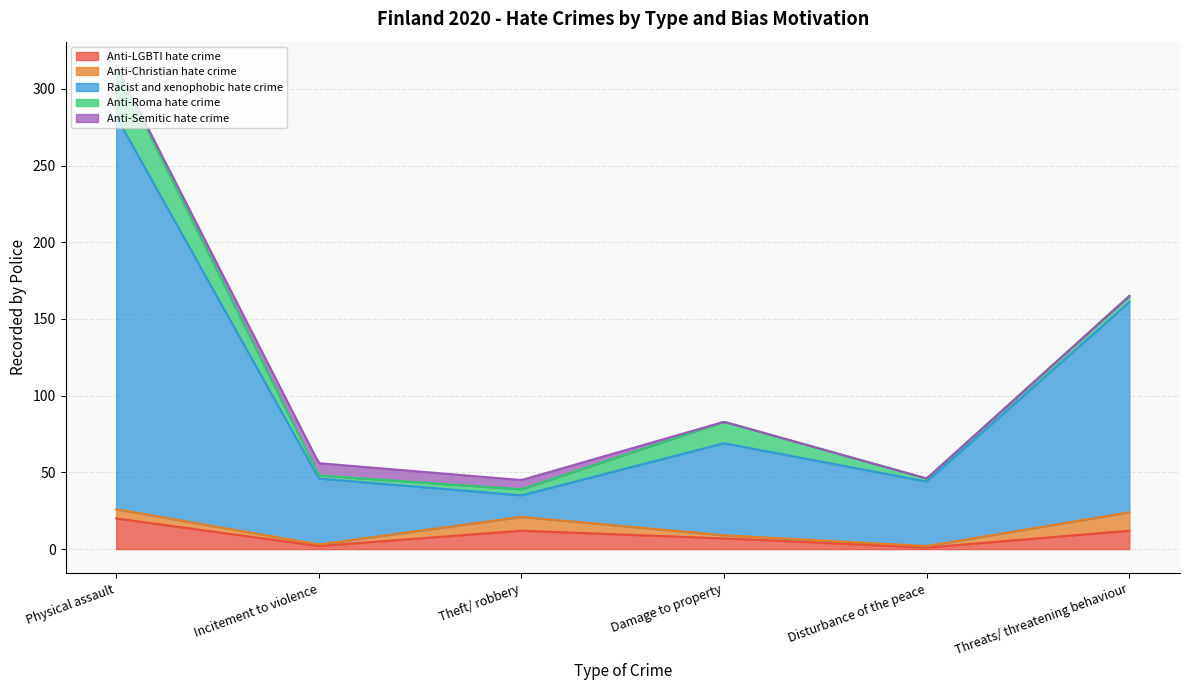

True or false: Anti-Roma hate crime has a value of 3 at Incitement to violence.

False